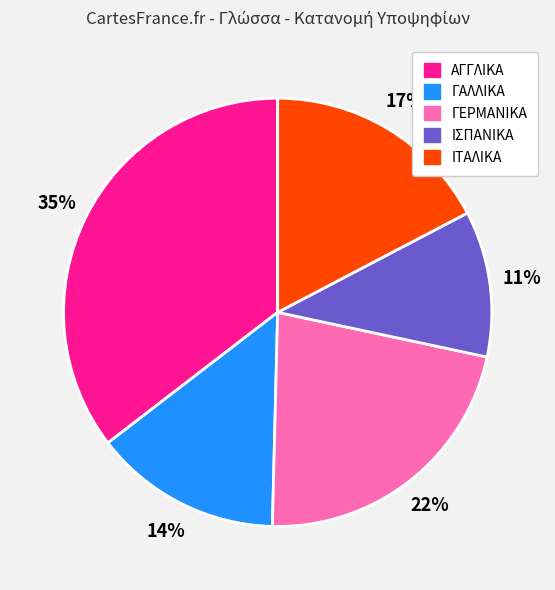

What percentage is the ΙΤΑΛΙΚΑ slice, to the nearest percent?

17%